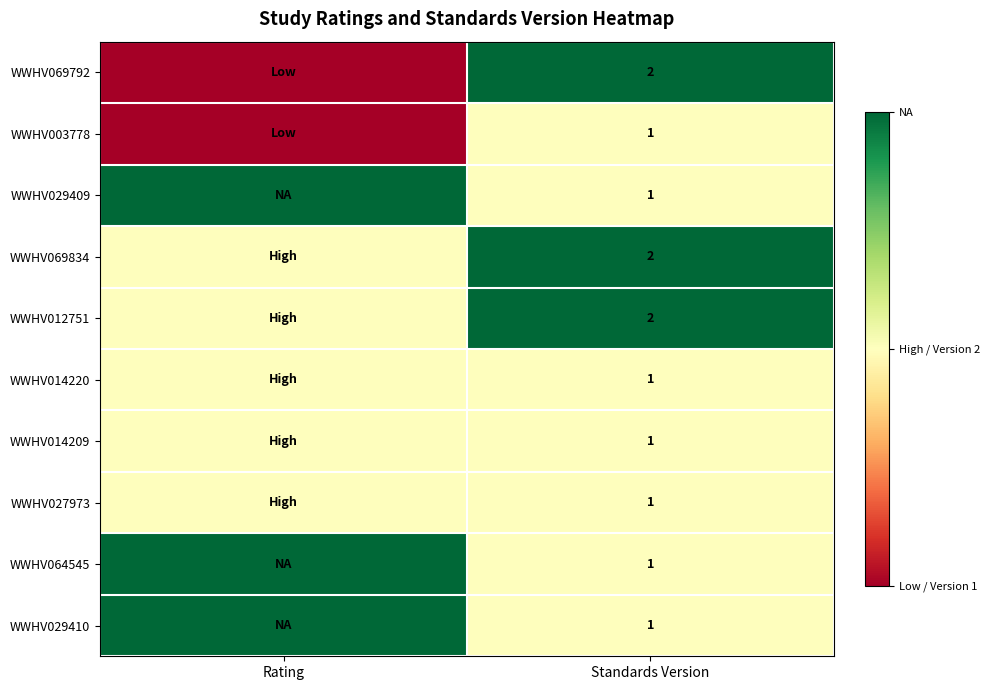

Is it true that WWHV014209 equals 1 at Standards Version?

True